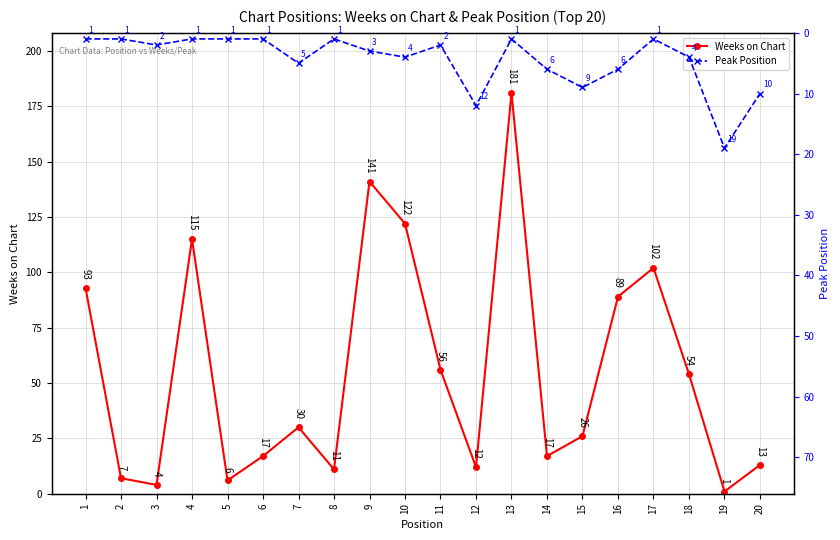

Where is the first local minimum for Peak Position?

8